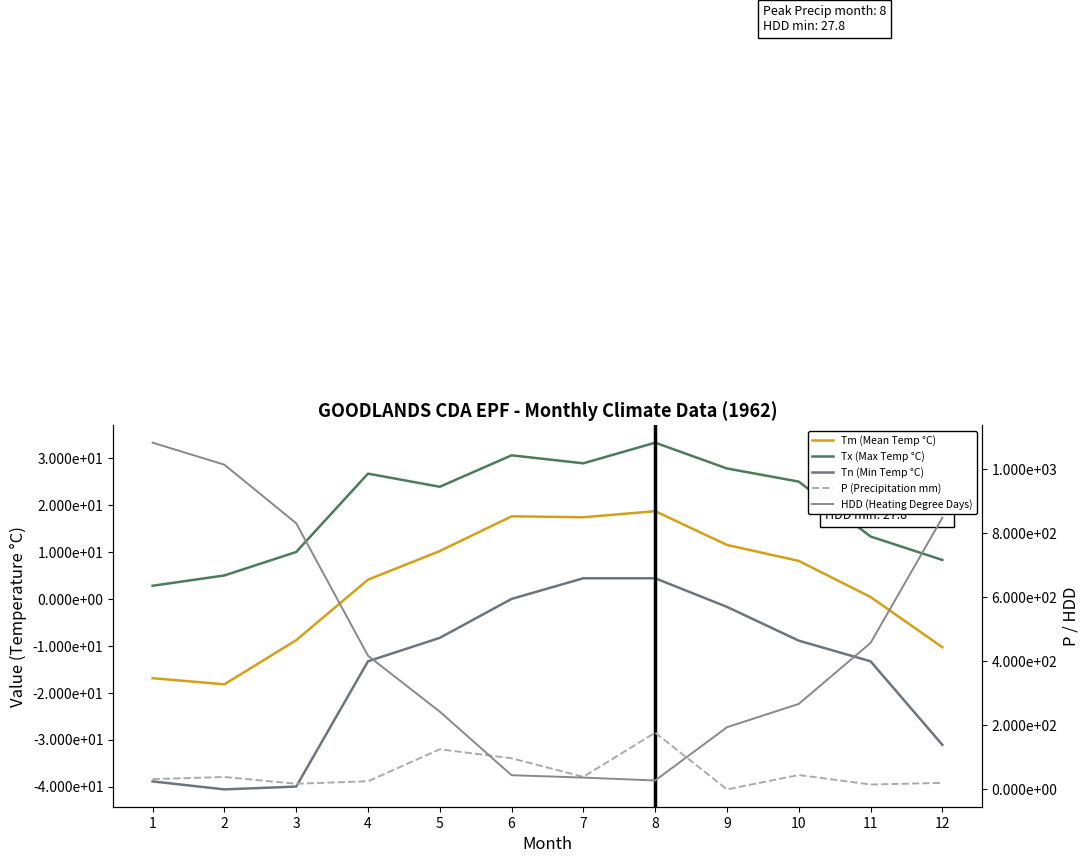

What is the difference between the maximum and minimum values in the Tx (Max Temp °C) series?

30.5